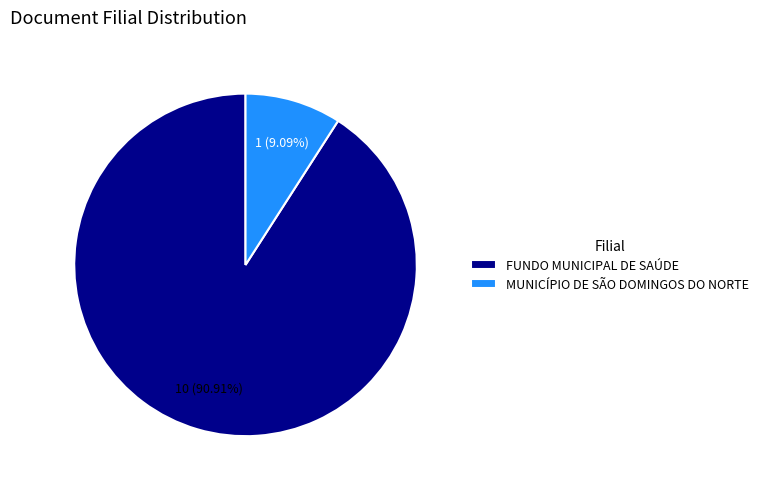

To the nearest percent, what is the average slice percentage?

50%